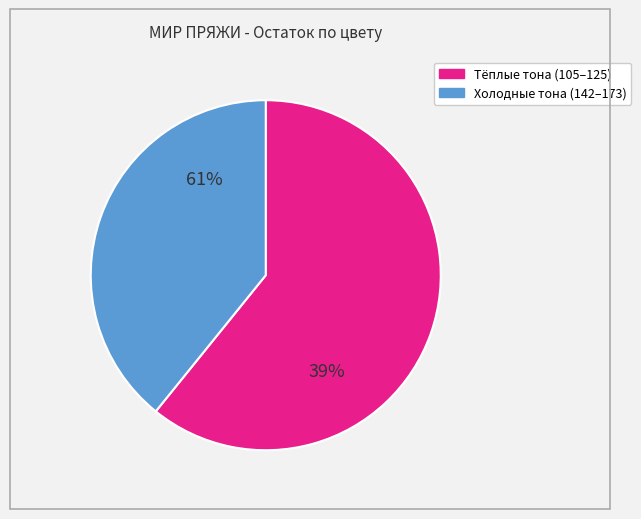

The лимон slice represents 1% of the pie. True or false?

False